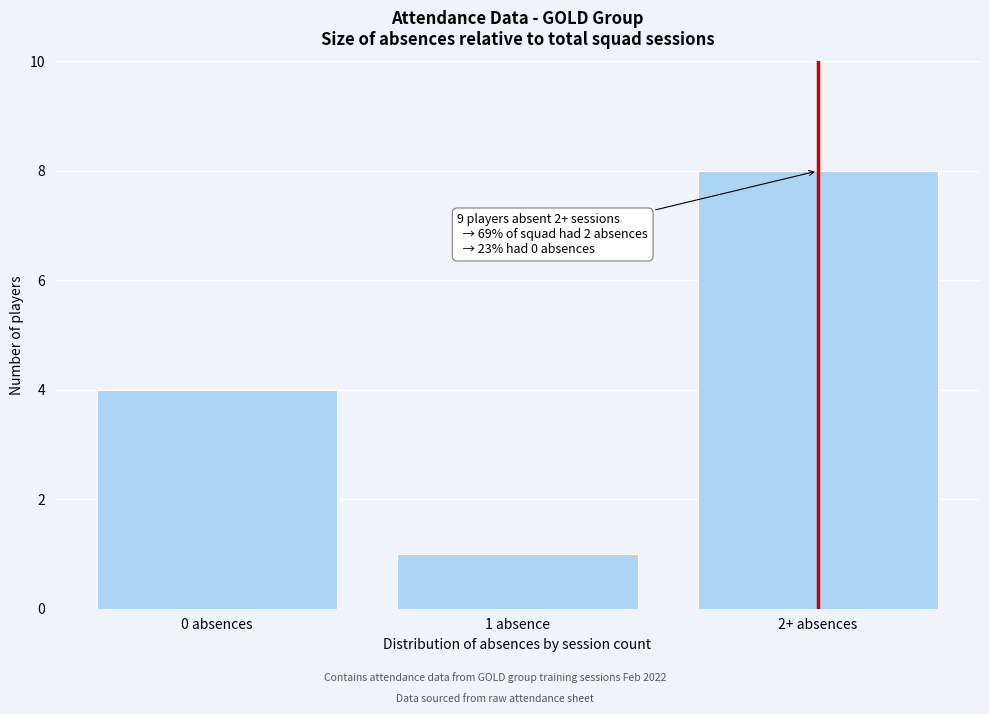

Reading left to right, transcribe all the data shown in this chart.

4	1	8